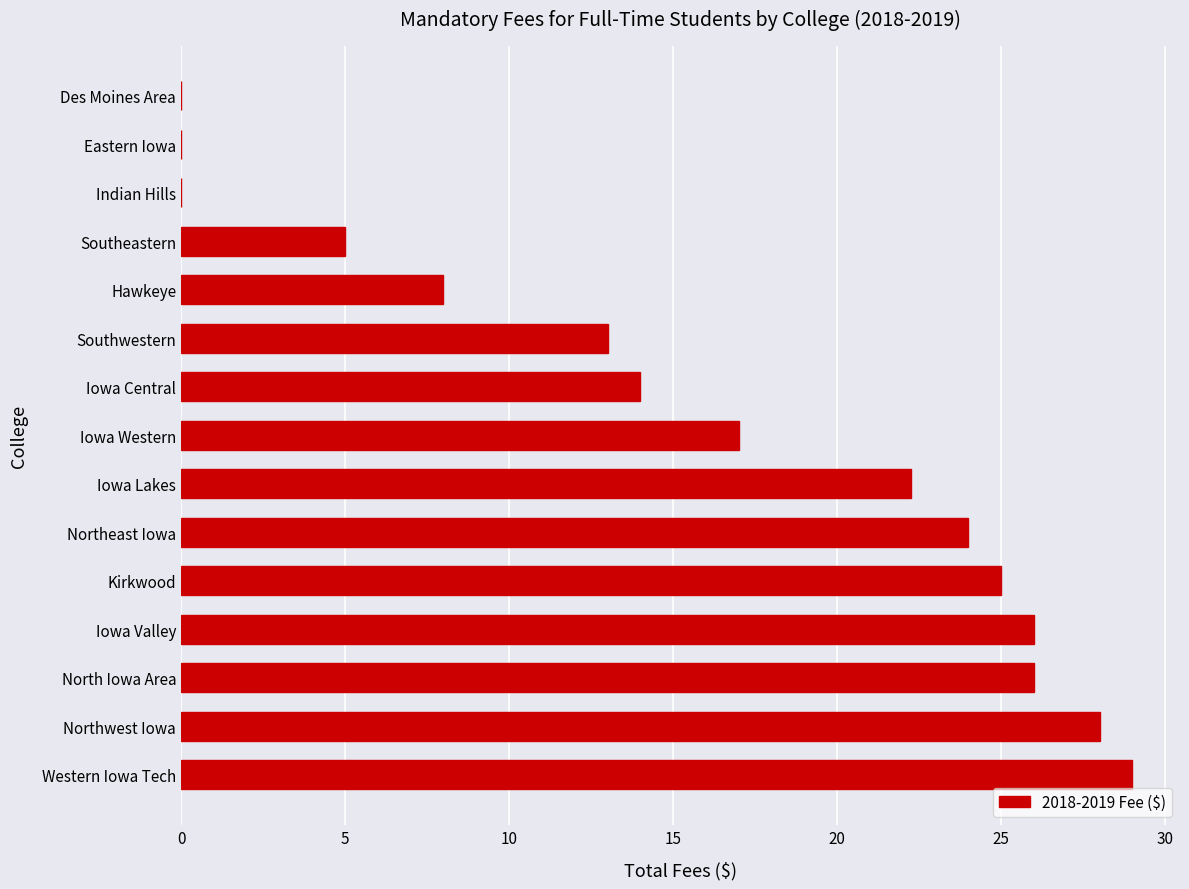

What is the change in value from Western Iowa Tech to Eastern Iowa?

-29.0